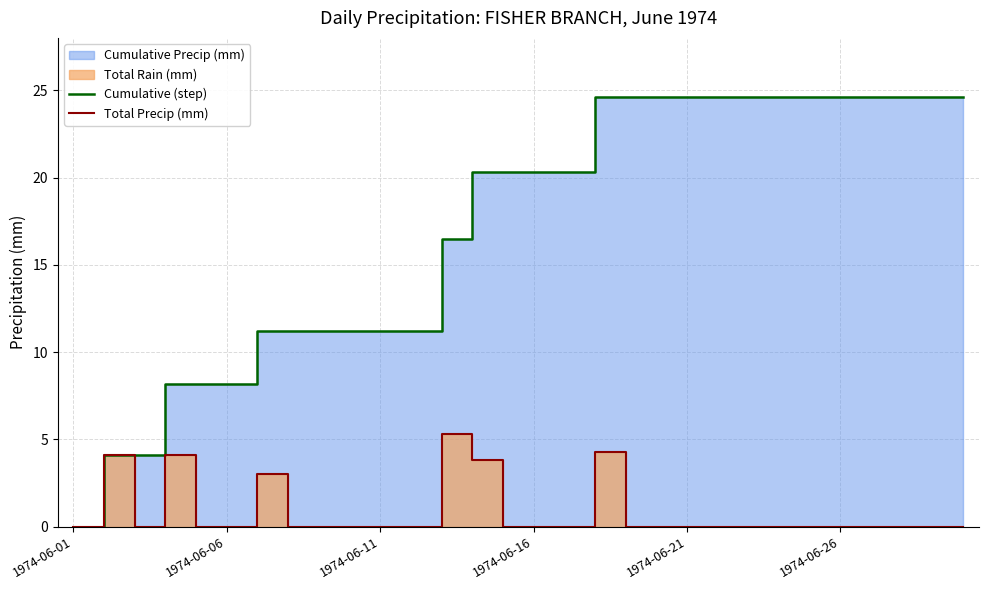

The Cumulative (step) series shows 24.6 at 24. True or false?

True